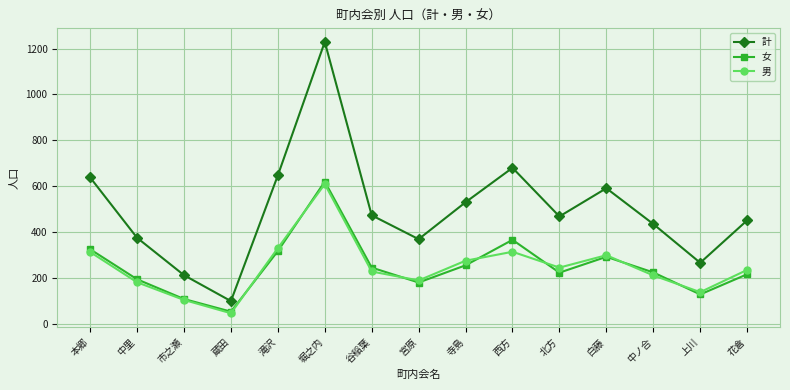

At 中ノ合, list the series in order from smallest to largest.

男, 女, 計